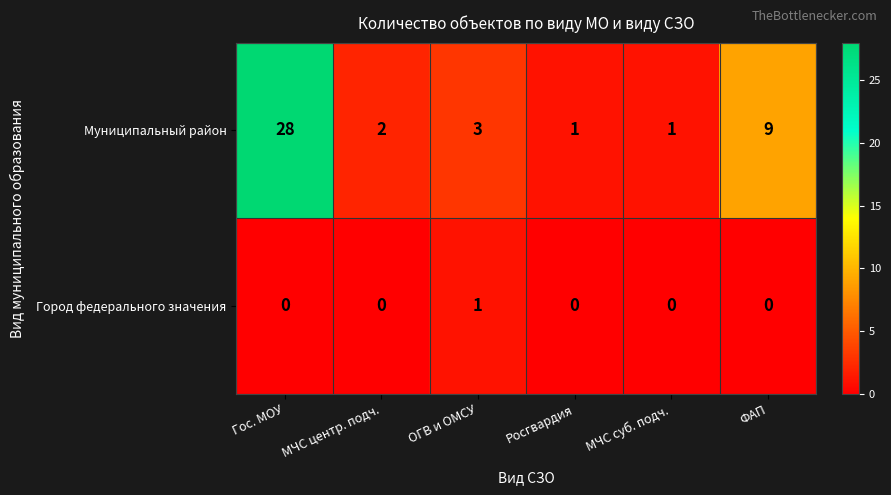

Reading right to left, extract all data points from this chart.

Муниципальный район: 9	1	1	3	2	28
Город федерального значения: 0	0	0	1	0	0